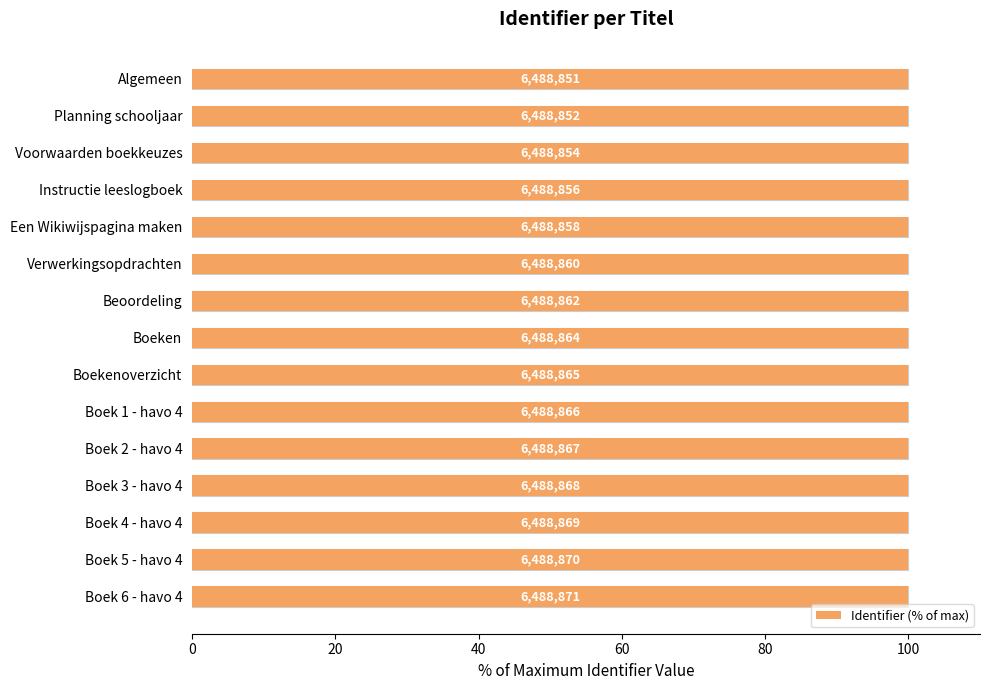

Reading left to right, extract all data points from this chart.

100.0	100.0	100.0	100.0	100.0	100.0	100.0	100.0	100.0	100.0	100.0	100.0	100.0	100.0	100.0